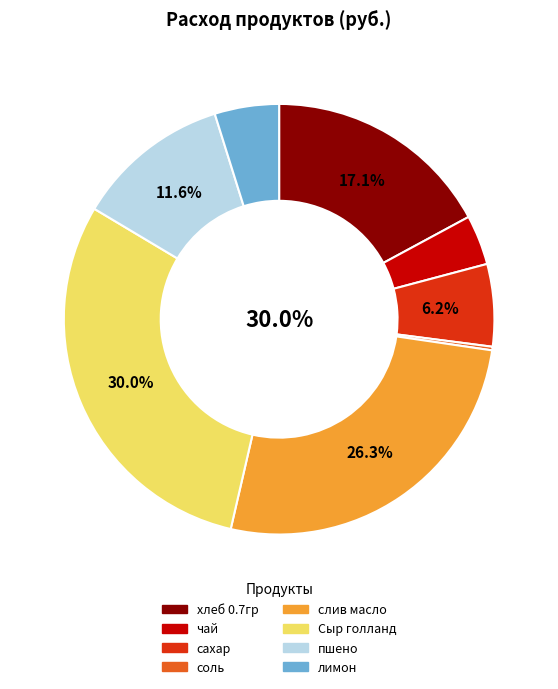

Which category has the smallest portion of the pie?

соль